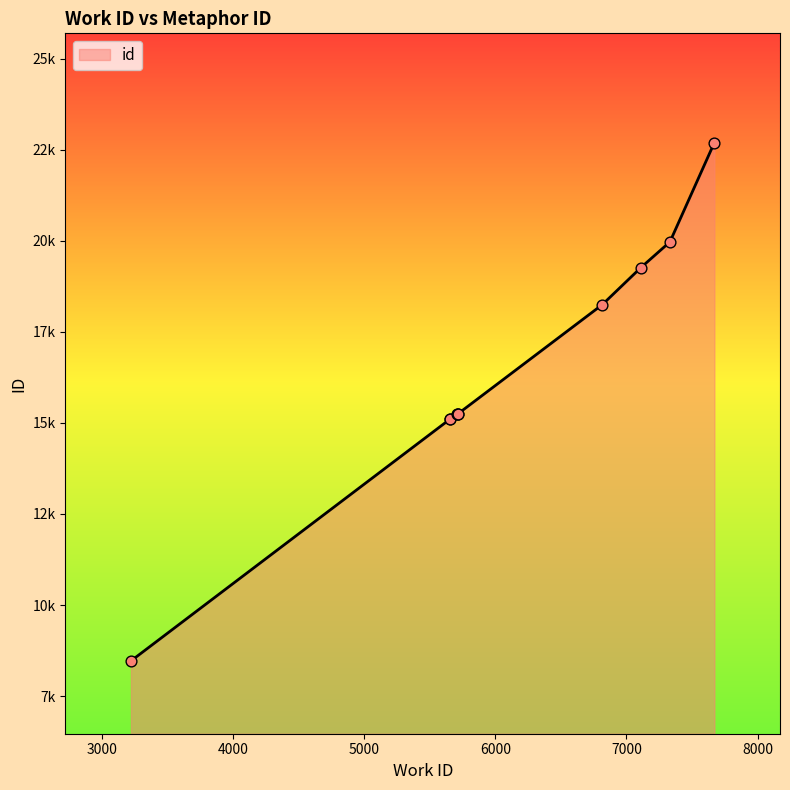

Approximately how many times larger is the value at 3224 compared to 5710?

0.6